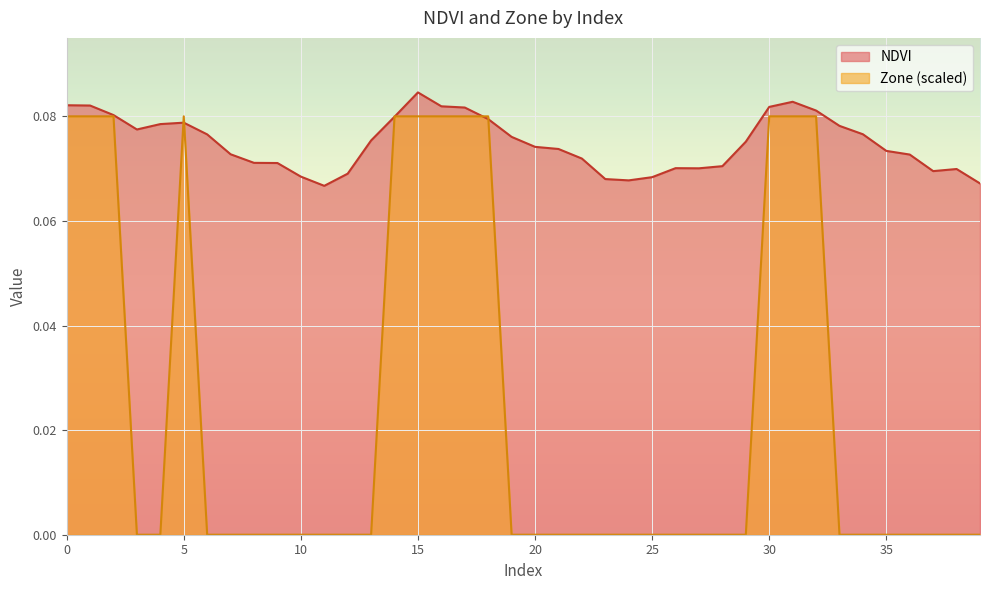

Which label corresponds to the largest value in the chart?

15